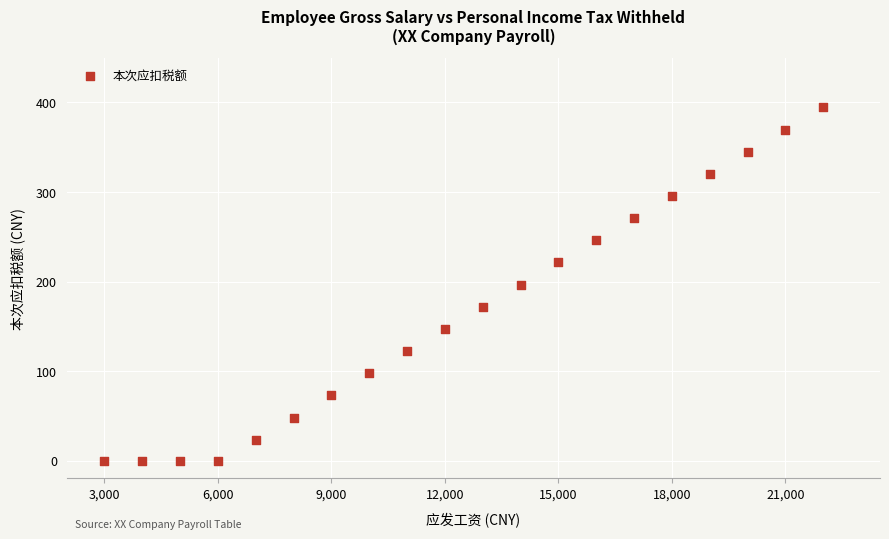

What is the range of Y values (max minus min)?

394.5